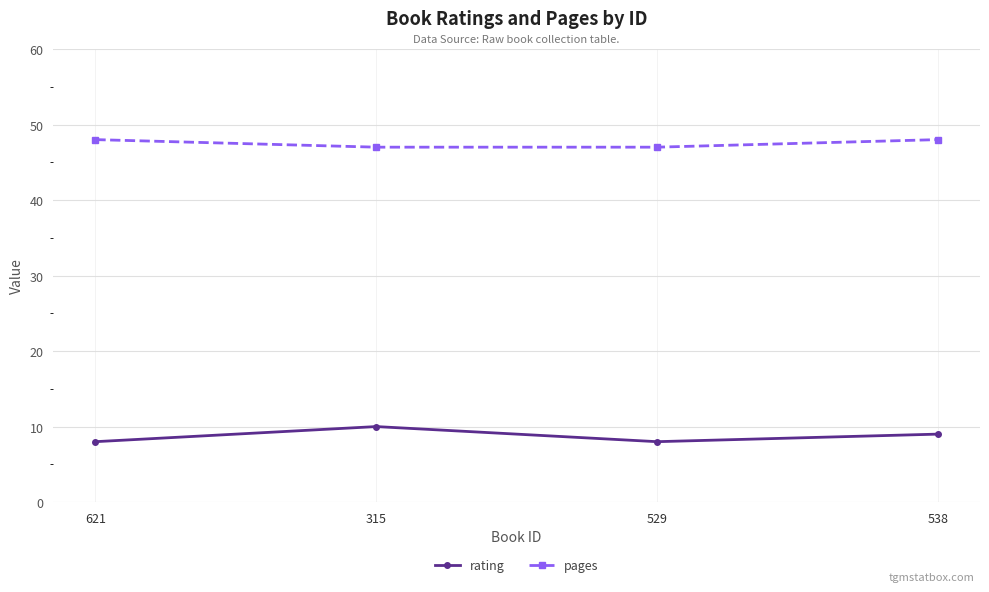

Which series changed the most between 315 and 529?

rating